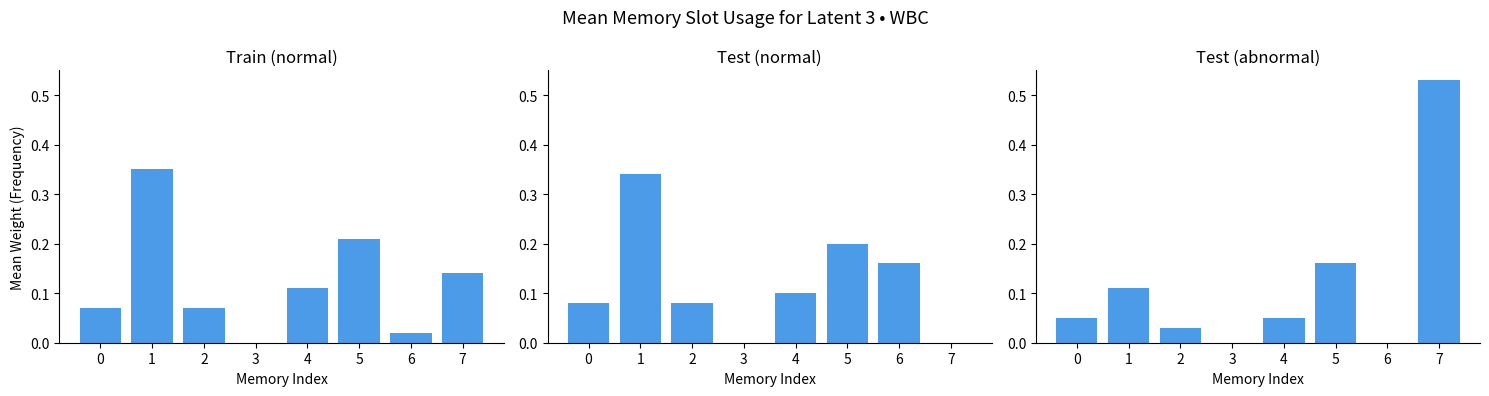

Reading left to right, transcribe all the data shown in this chart.

Train (normal): 0.1	0.3	0.1	0.0	0.1	0.2	0.0	0.1
Test (normal): 0.1	0.3	0.1	0.0	0.1	0.2	0.2	0.0
Test (abnormal): 0.1	0.1	0.0	0.0	0.1	0.2	0.0	0.5